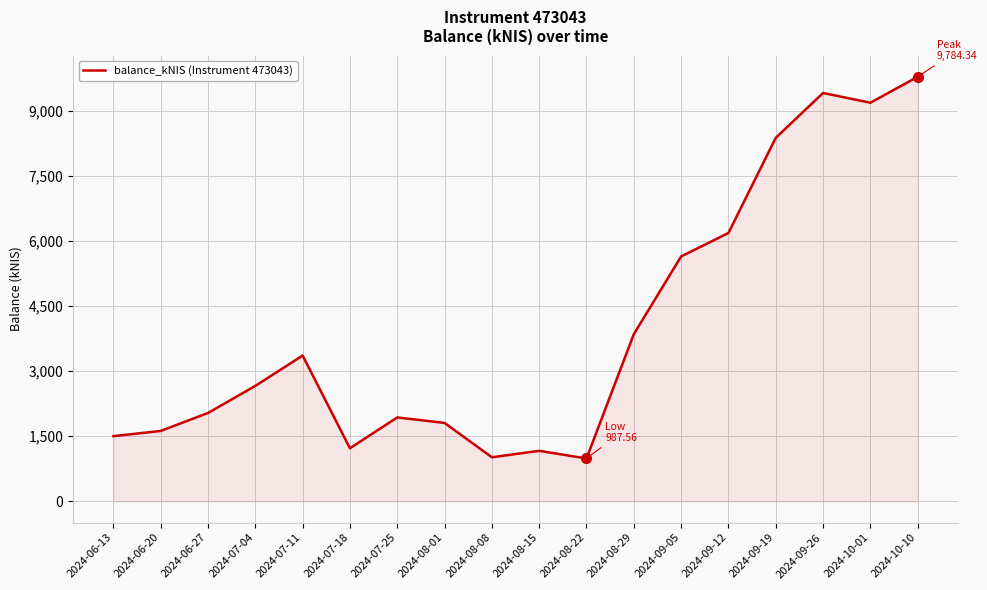

Is it true that the value at 2024-07-04 is 4529.0?

False